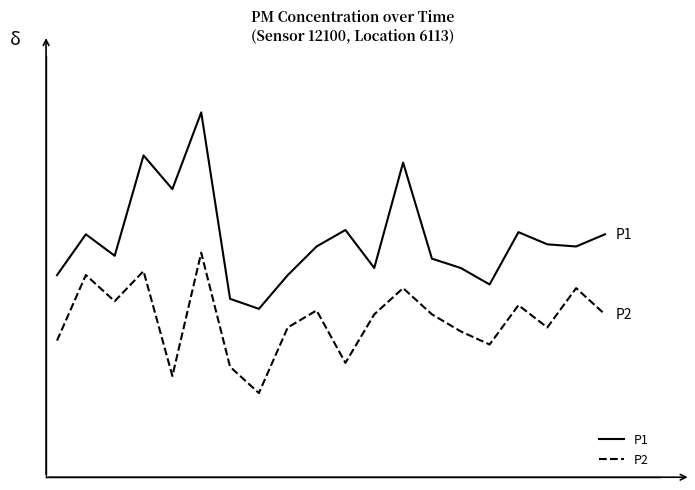

True or false: P1 and P2 intersect in this chart.

False